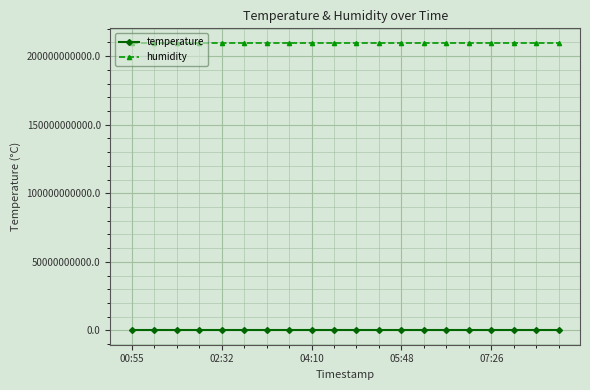

True or false: temperature and humidity intersect in this chart.

False